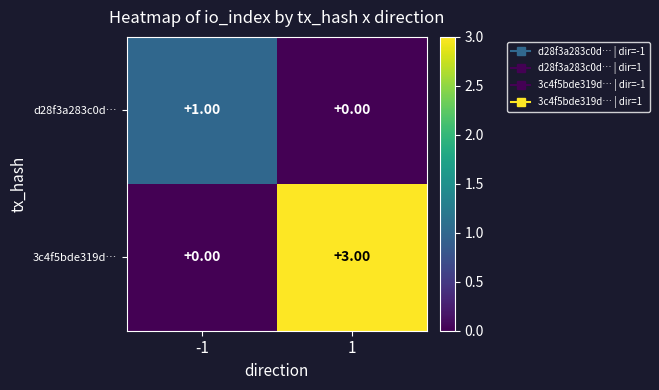

What is the sum of the 3c4f5bde319d… values at -1 and 1?

3